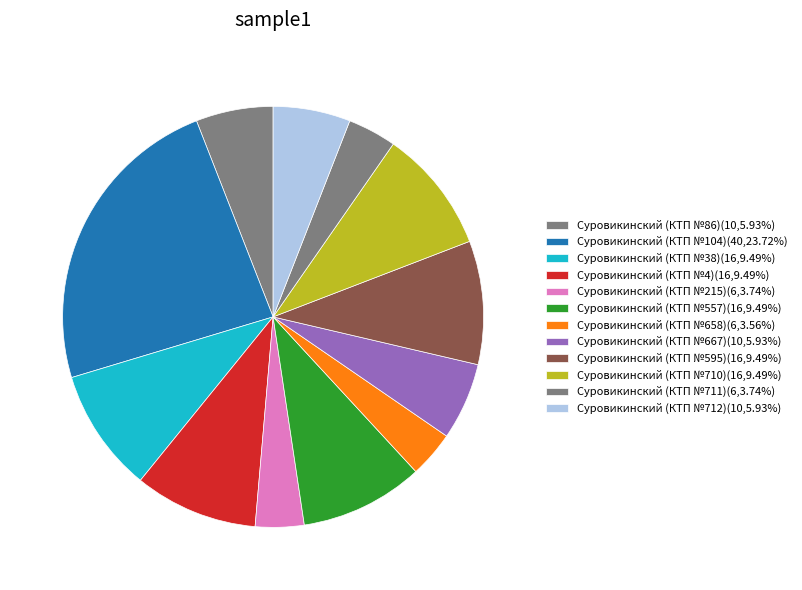

To the nearest percent, what percentage of the pie is Суровикинский (КТП №712)?

6%